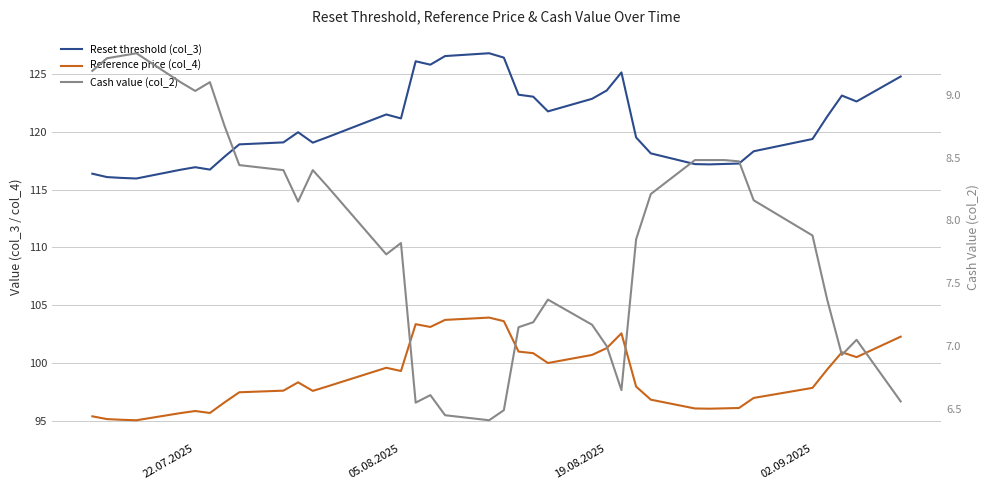

What is the minimum value for Cash value (col_2)?

6.4